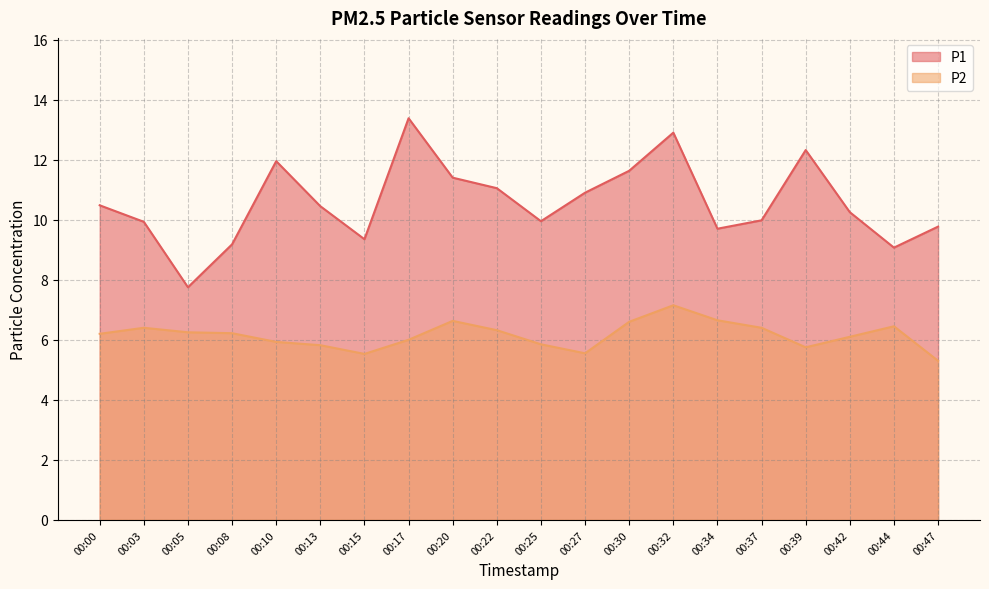

What is the value of the P2 point at the 3rd from the left?

6.2